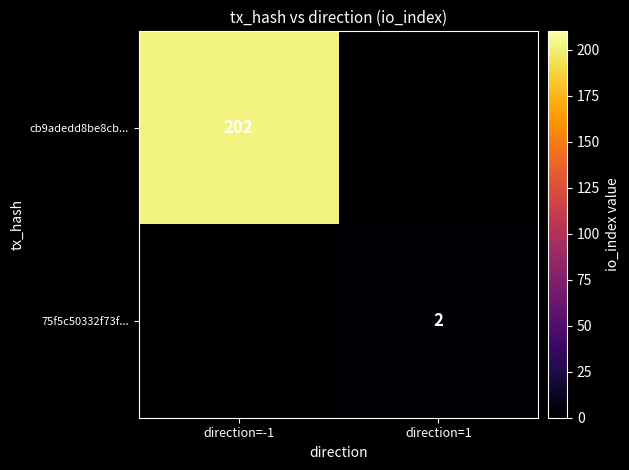

Which label corresponds to the smallest value in the chart?

direction=1